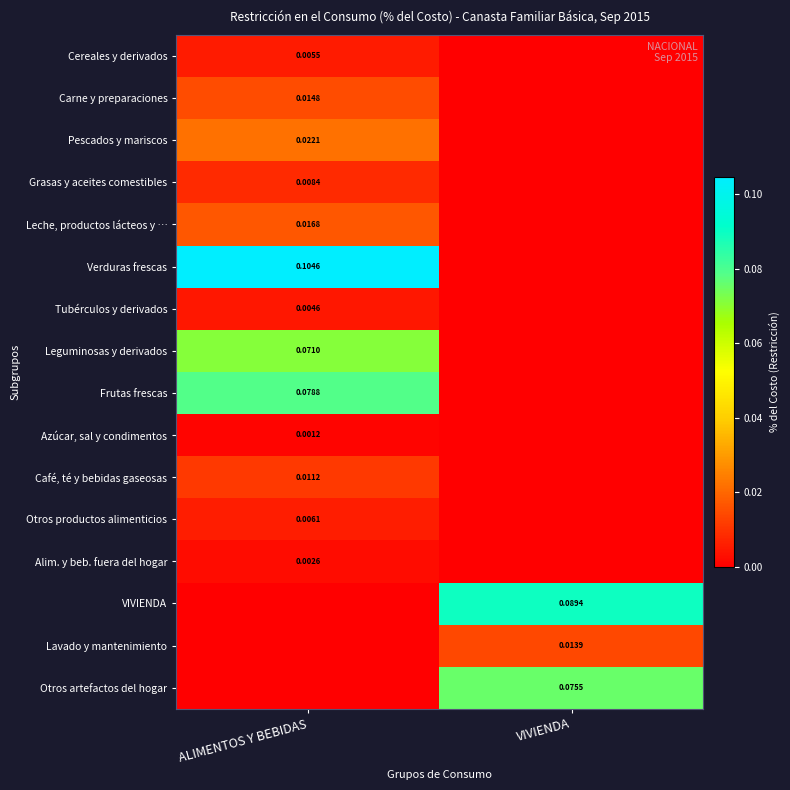

Which series has the largest total across all categories?

Verduras frescas